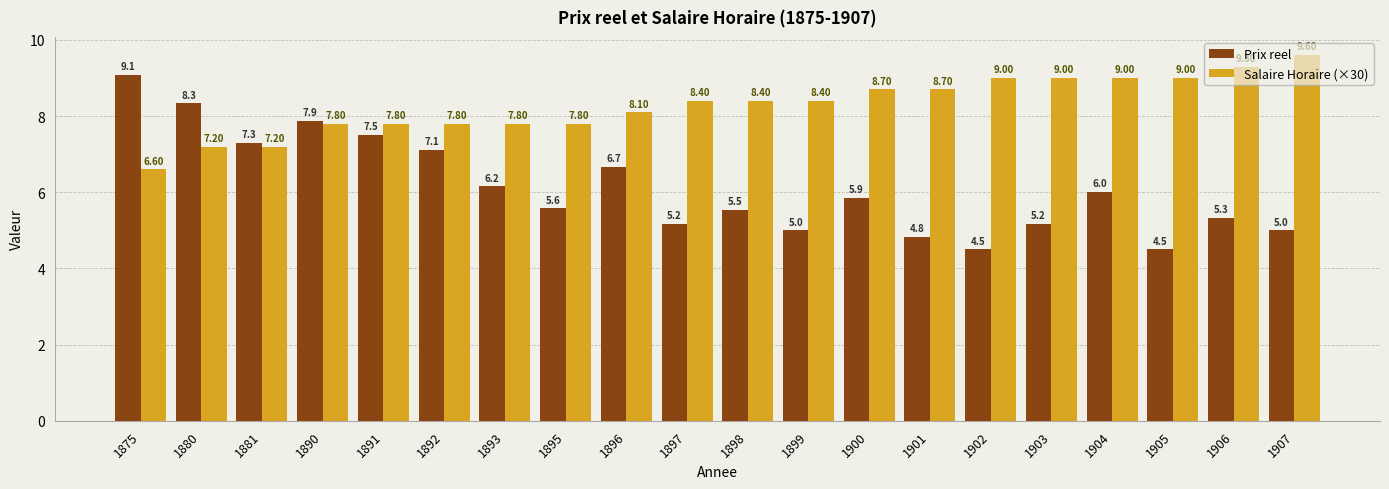

At how many categories does at least one series exceed 4?

20